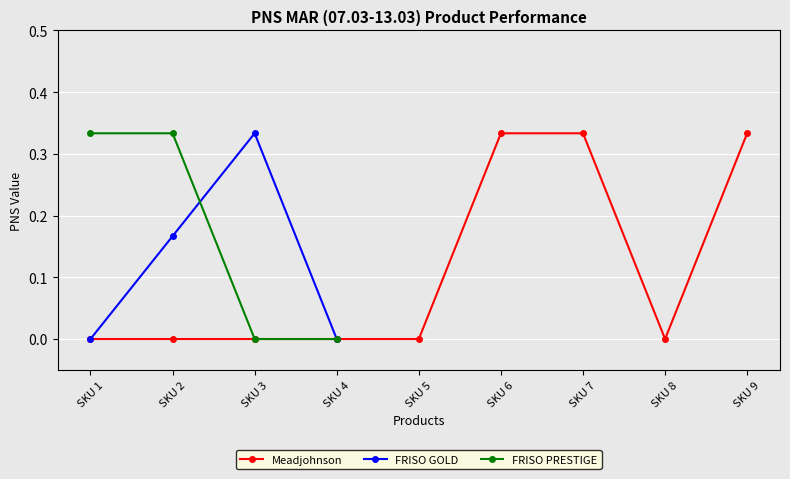

Reading left to right, what are all the values shown in this chart?

0.0	0.0	0.0	0.0	0.0	0.3	0.3	0.0	0.3	0.0	0.2	0.3	0.0	0.3	0.3	0.0	0.0